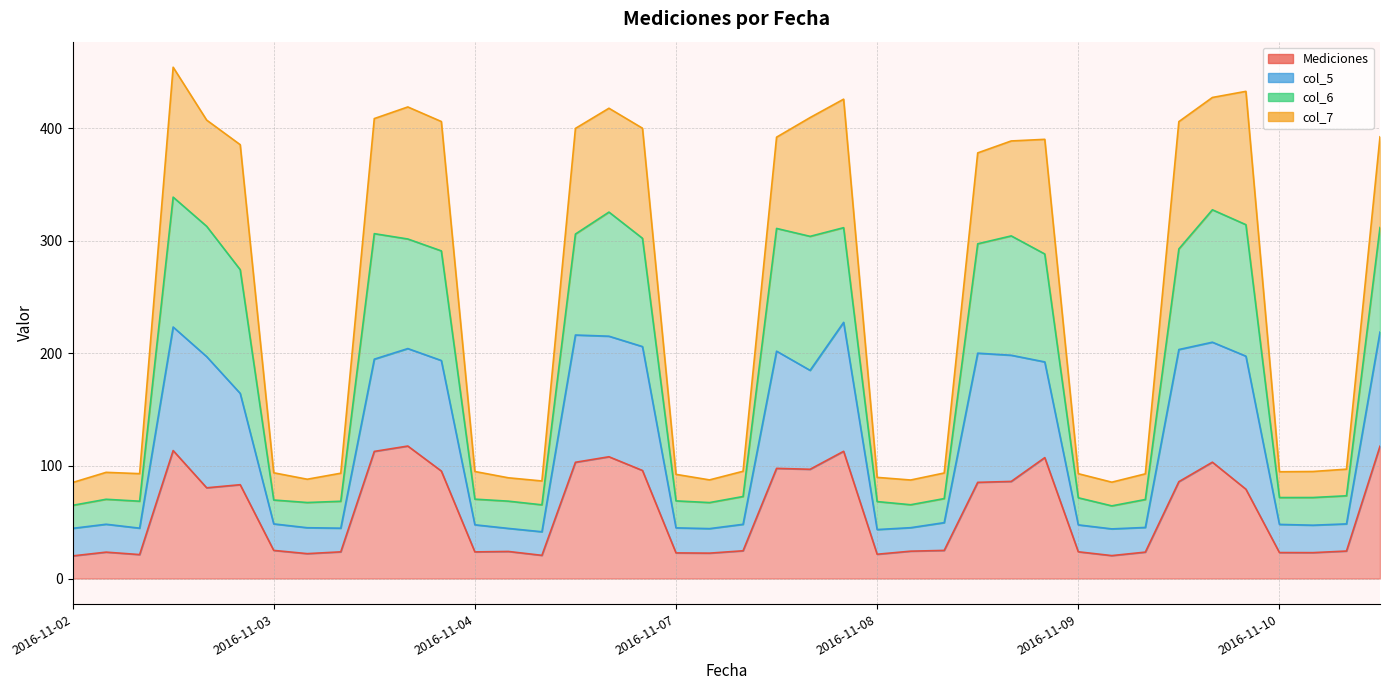

How many lines are shown in the chart?

4